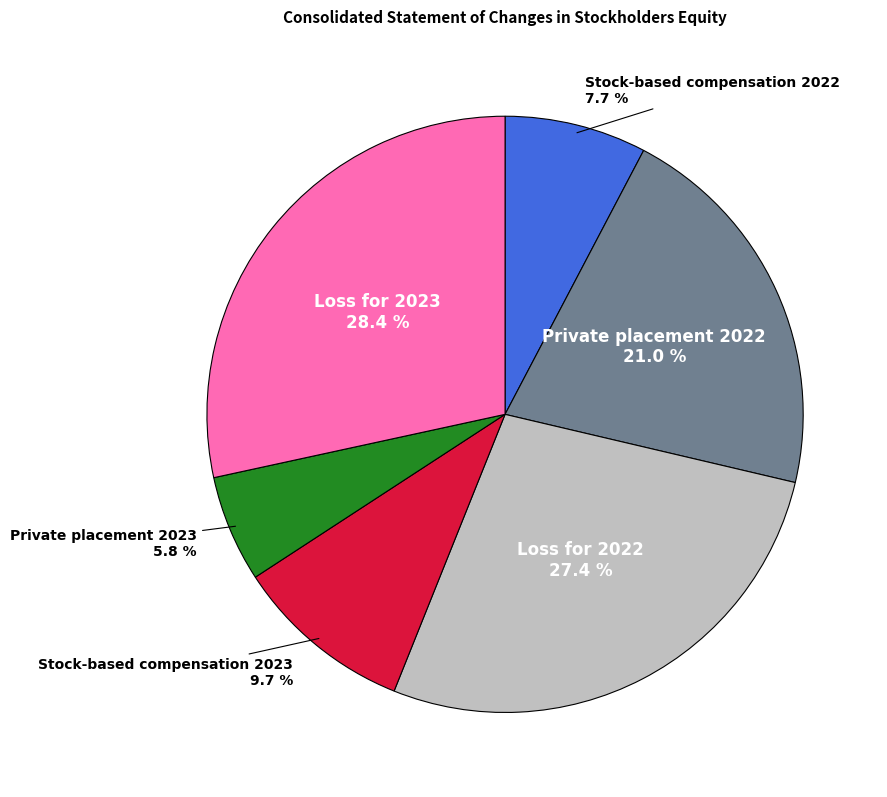

What is the largest slice in the pie chart?

Loss for 2023